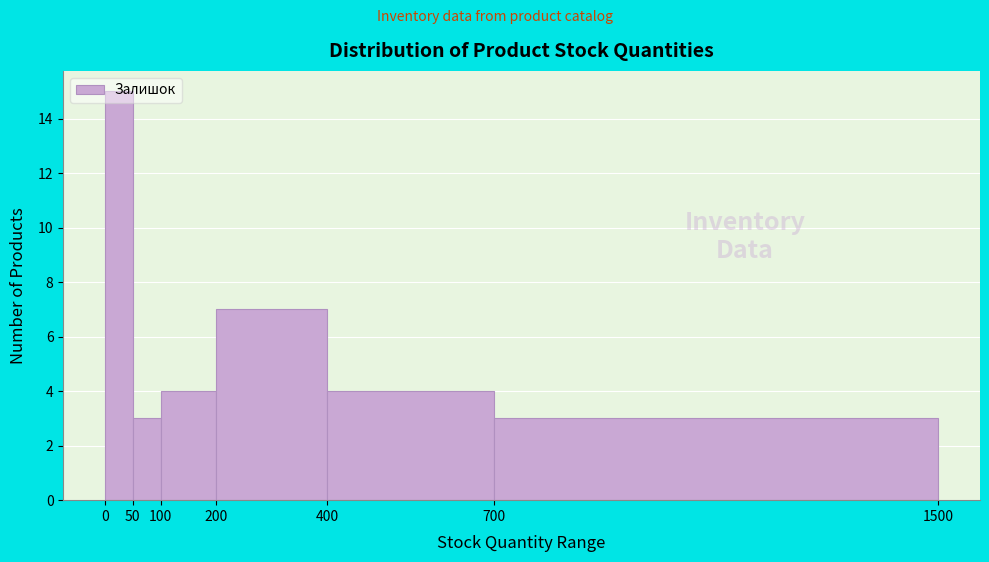

Reading left to right, transcribe this chart: for each bar, give the range it covers on the x-axis and its height. The values are not printed on the chart, so give them approximately, as read against the axis.

0 to 50: 15
50 to 100: 3
100 to 200: 4
200 to 400: 7
400 to 700: 4
700 to 1500: 3